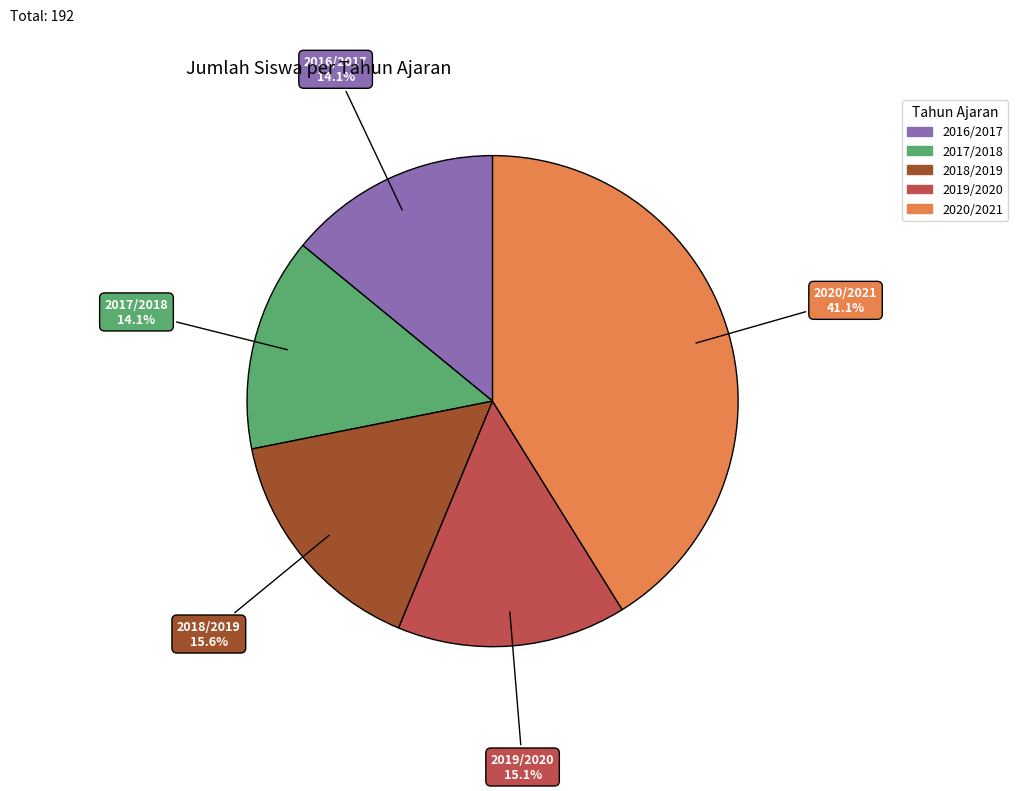

What is the ratio of the value at 2018/2019 to the value at 2017/2018?

1.1